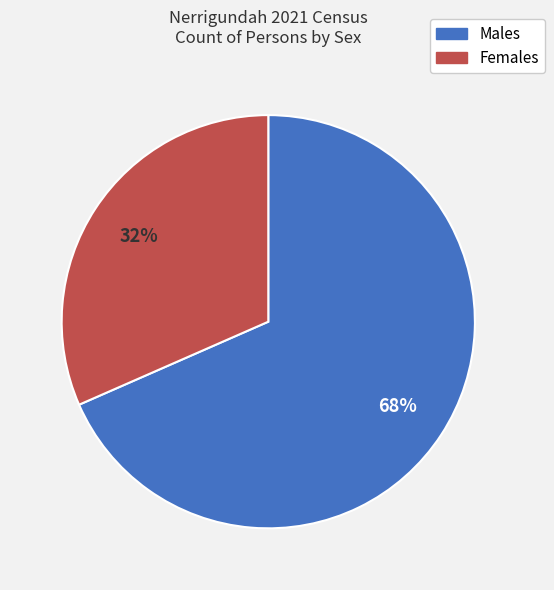

Does any single category account for the majority?

Yes